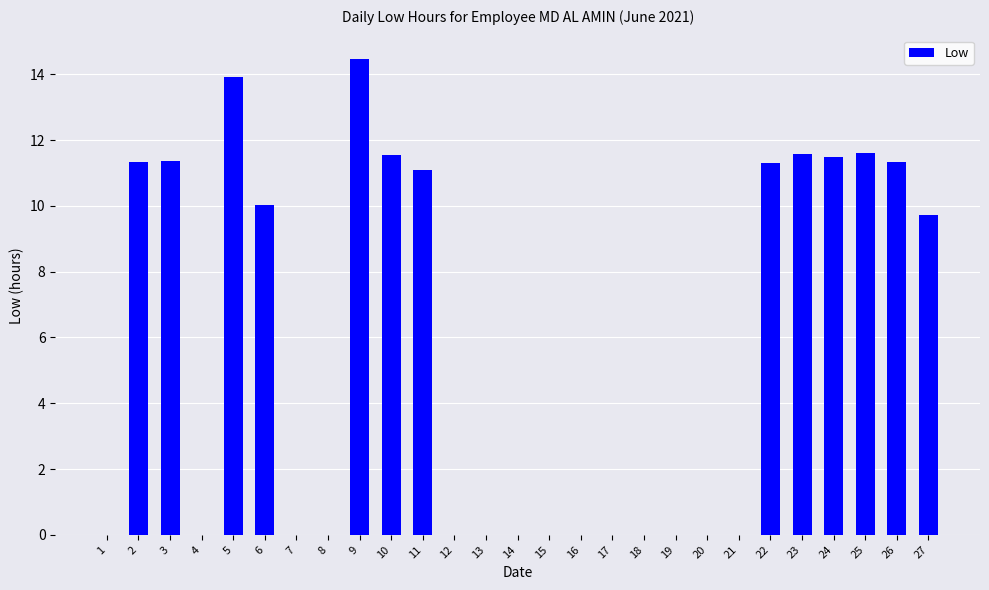

What is the sum of all values?

150.7